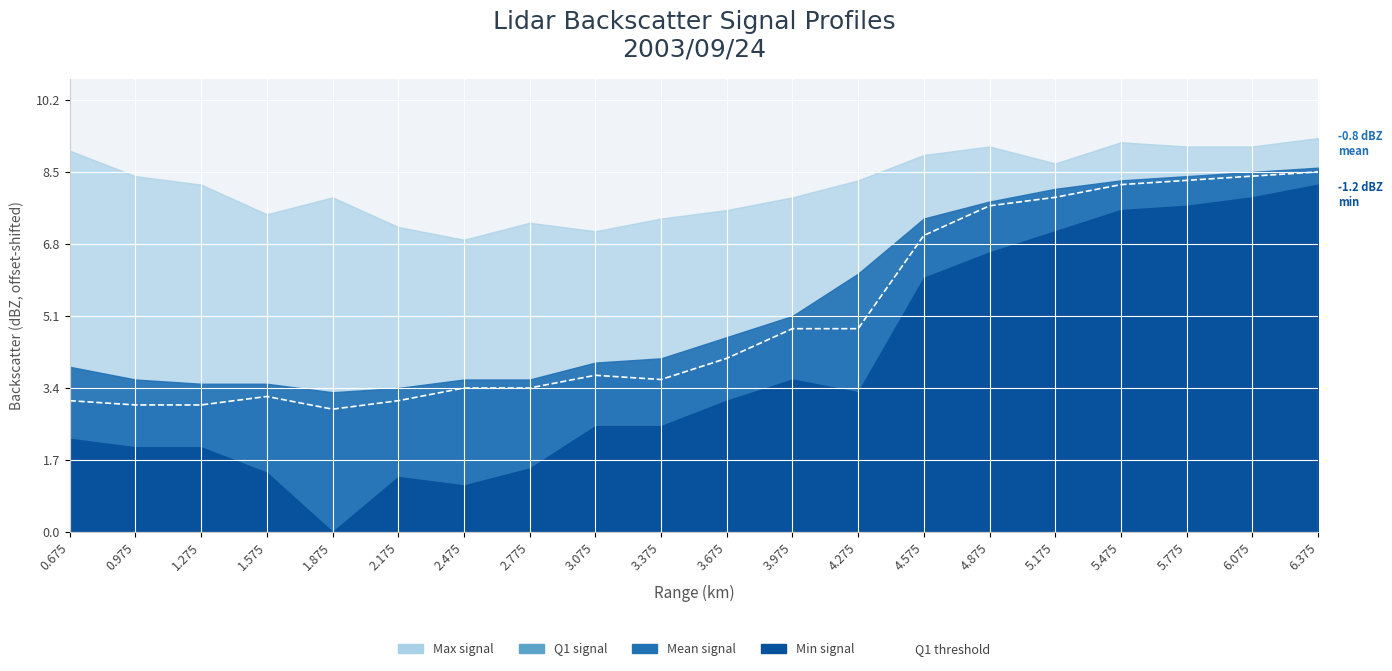

Is it true that the value at 2.775 is 4.6?

False